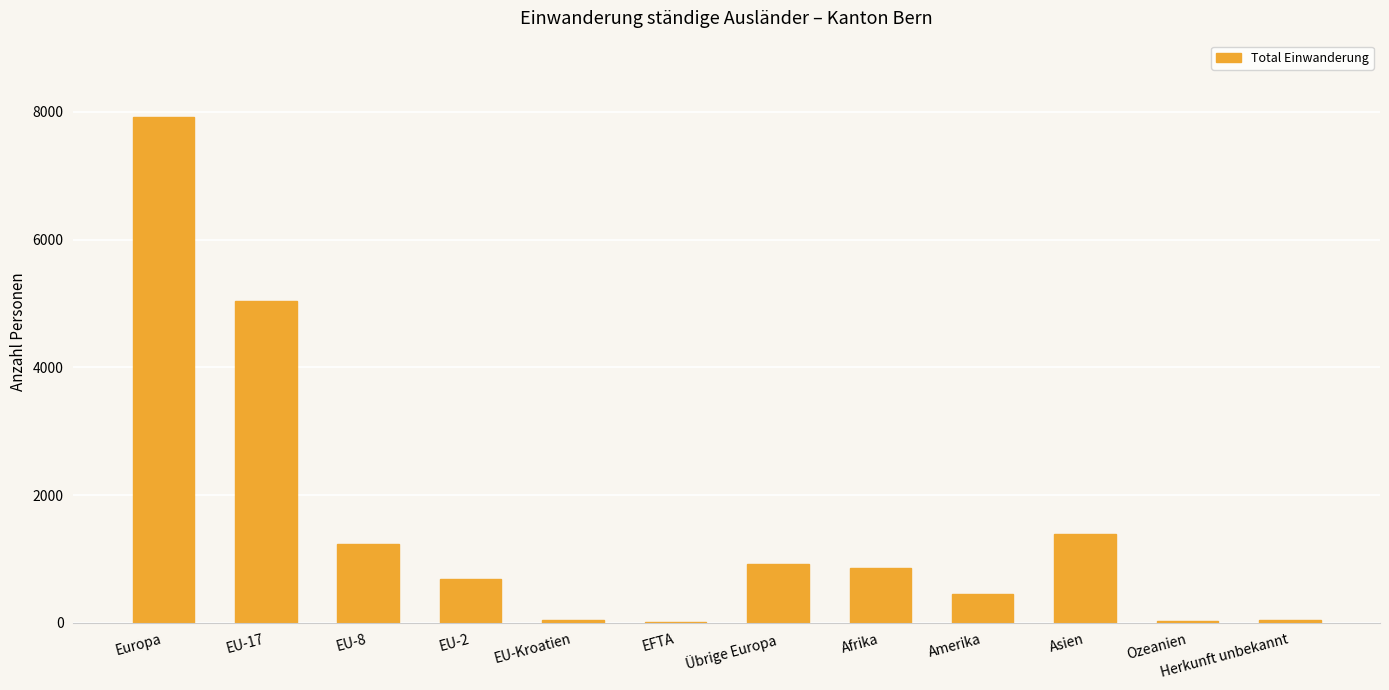

Where is the data nearest to the value 3972?

EU-17